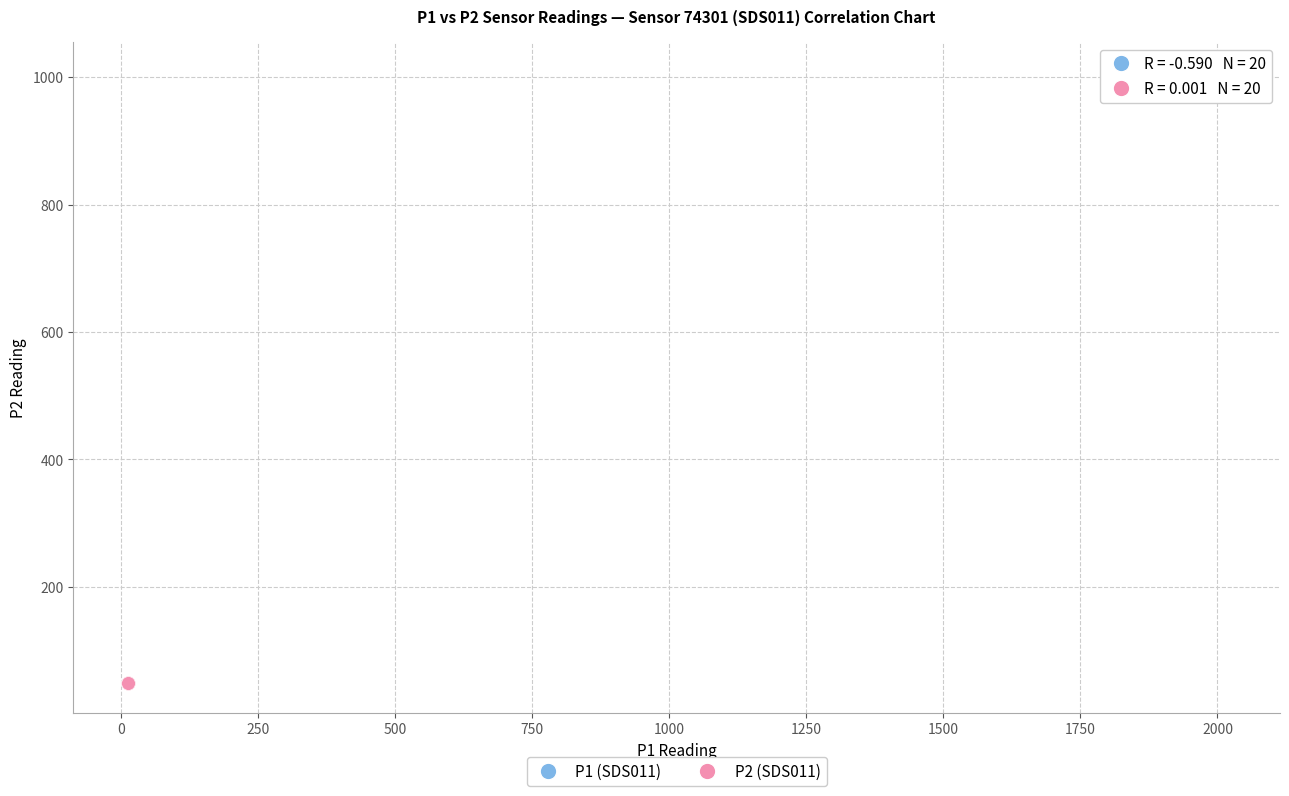

Which series reaches the minimum Y coordinate?

P2 (SDS011)